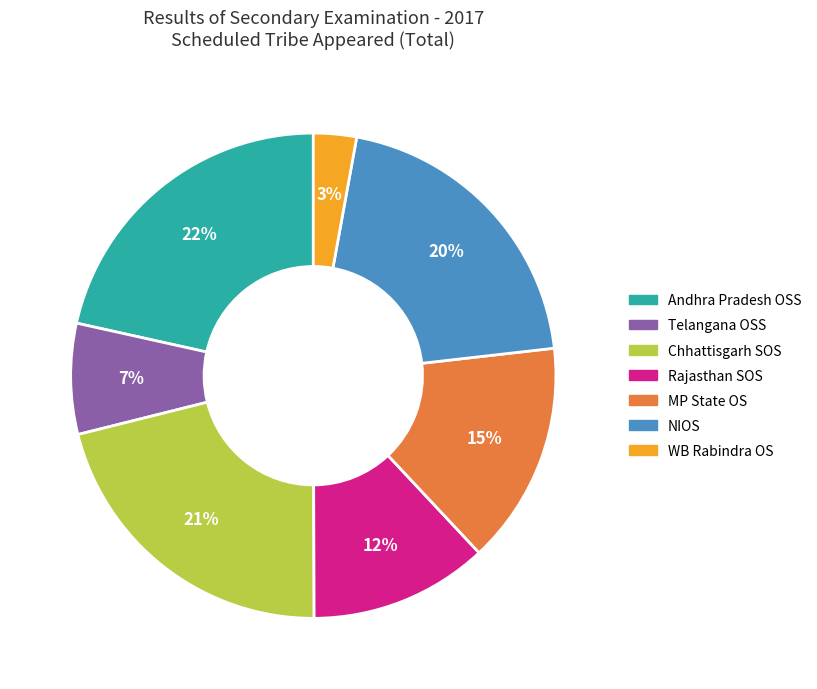

How many slices are in this pie chart?

7